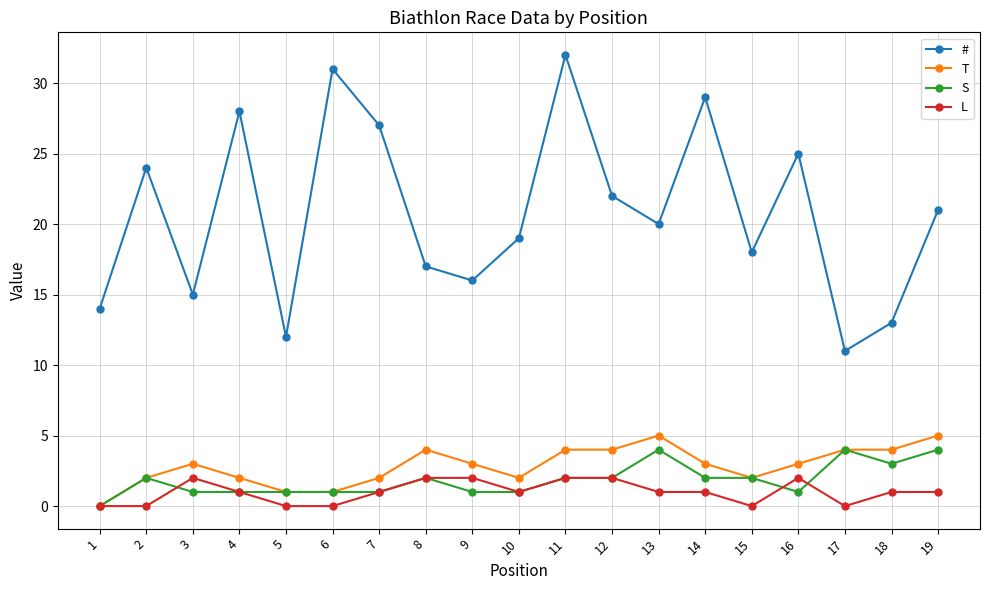

In #, how many points are lower than both neighbors (excluding endpoints)?

6